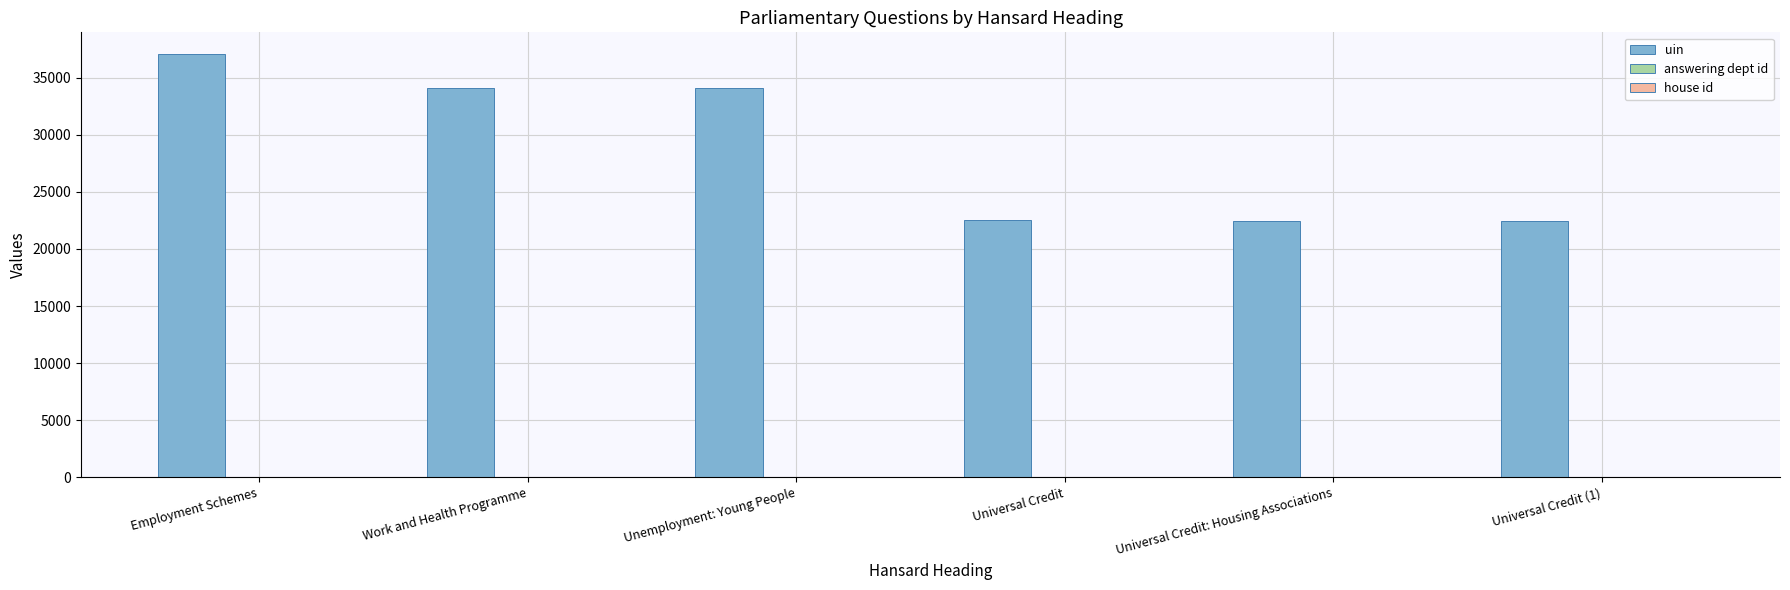

Which category has the highest value in the uin series?

Employment Schemes